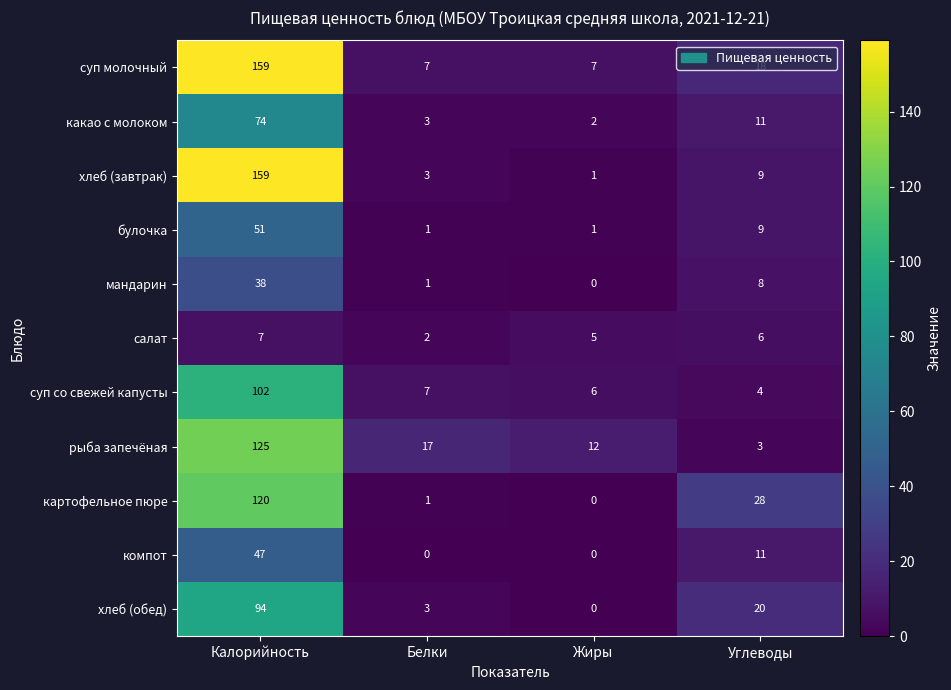

At how many categories does at least one series exceed 50?

1